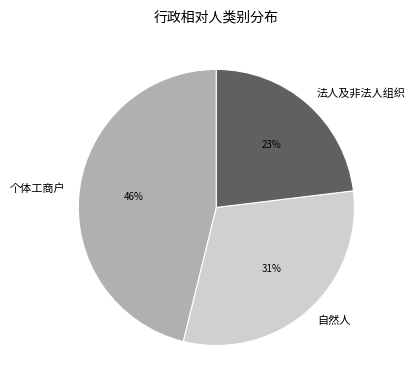

Is 个体工商户 the majority of the pie?

No